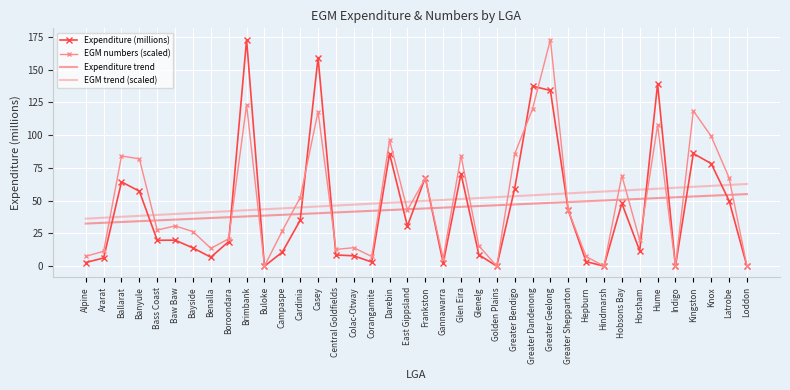

Is it true that EGM trend (scaled) equals 19.8 at Gannawarra?

False